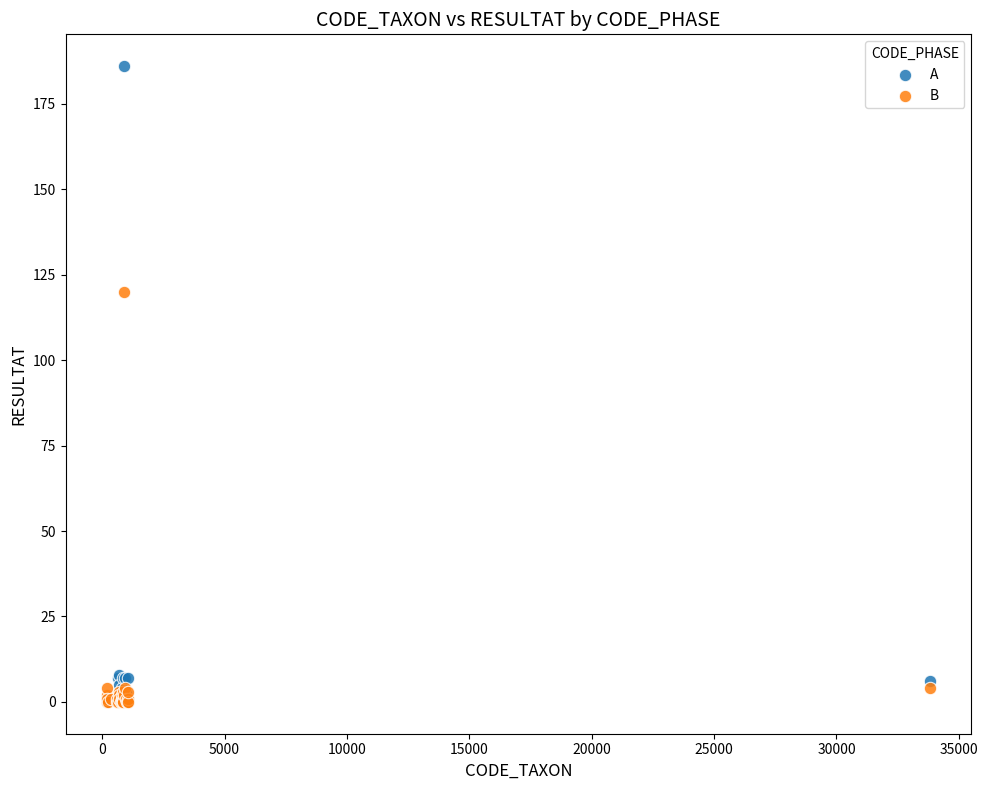

Across all series, what Y value is closest to 93?

120